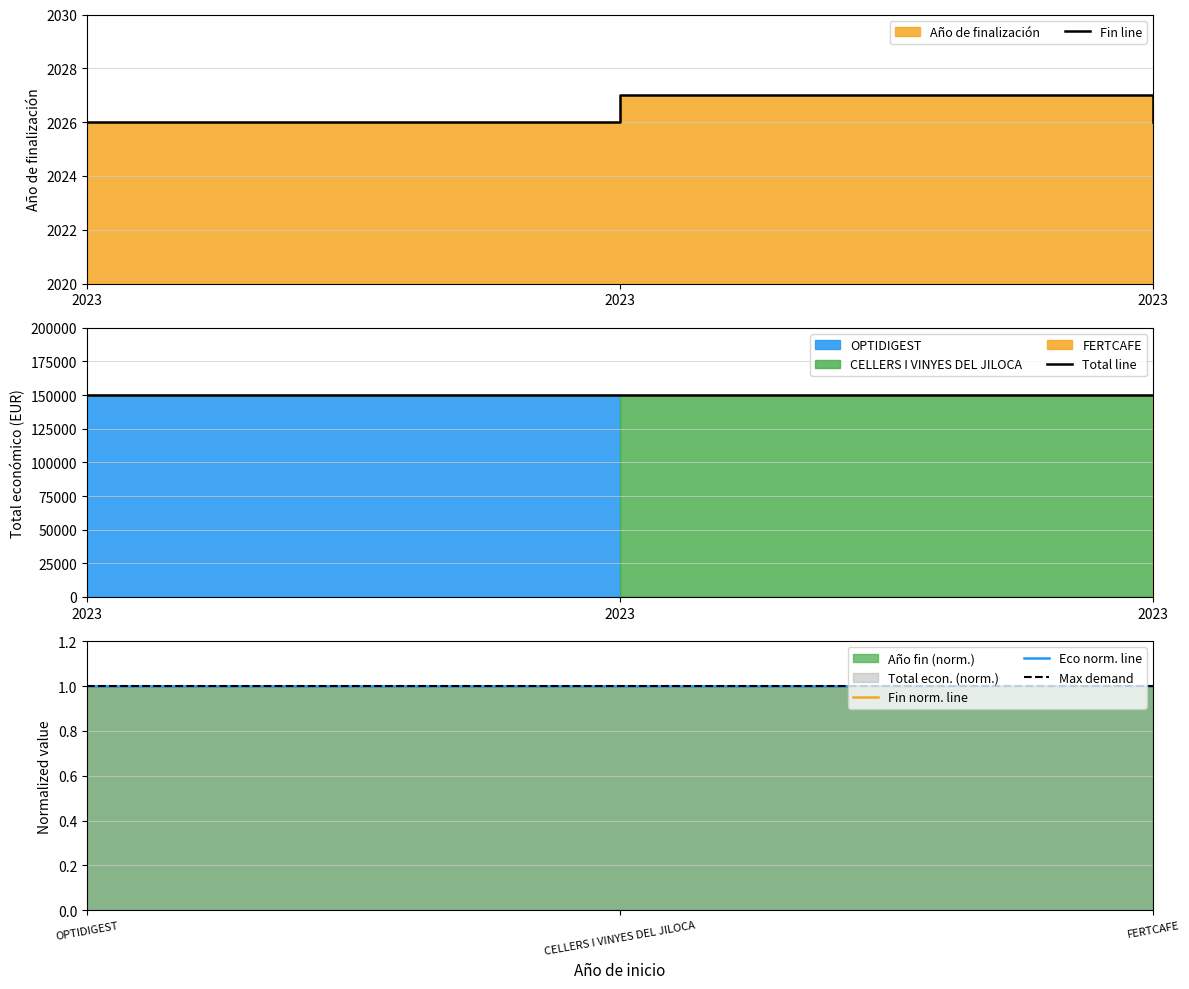

Rank the categories by value from lowest to highest.

2023, 2023, 2023